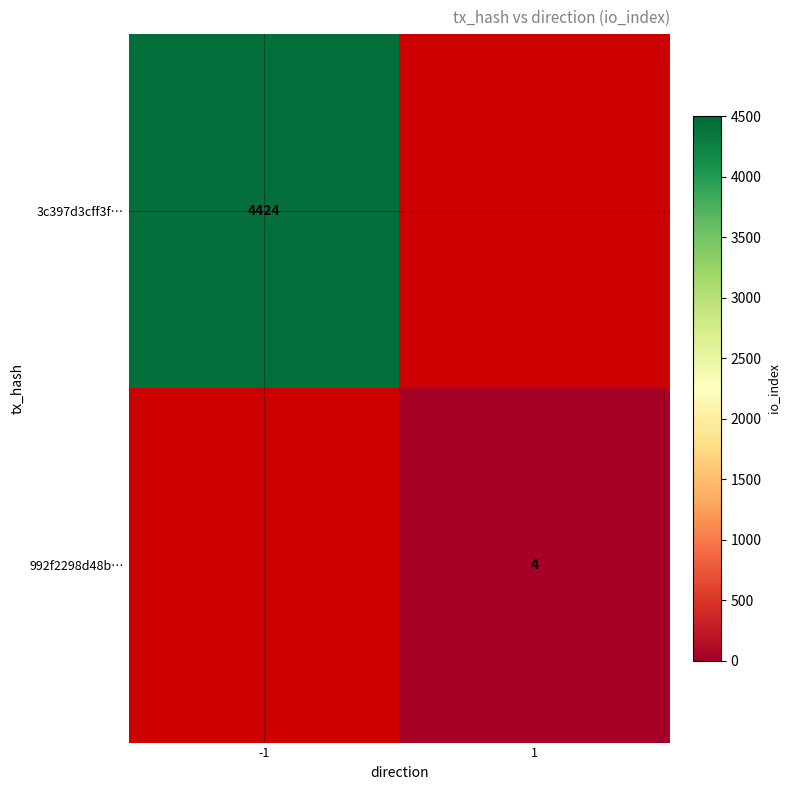

Is it true that 992f2298d48b… equals 4 at 1?

True